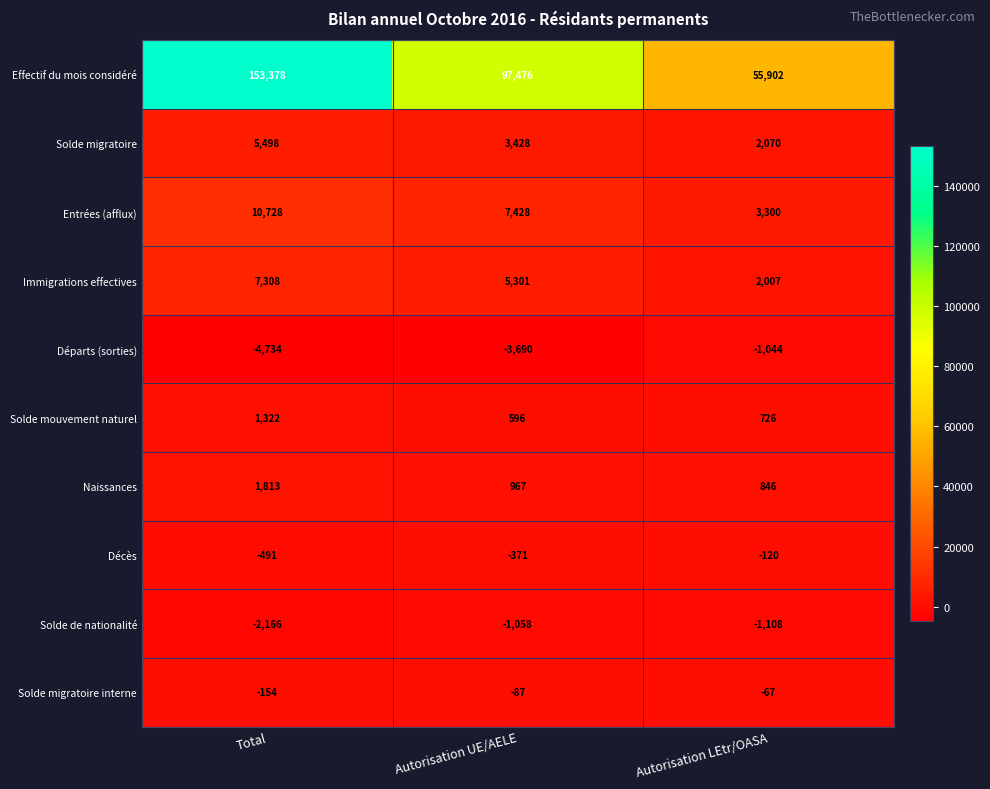

Is the value of Solde migratoire interne at Autorisation UE/AELE greater than the value of Solde migratoire at Total?

No